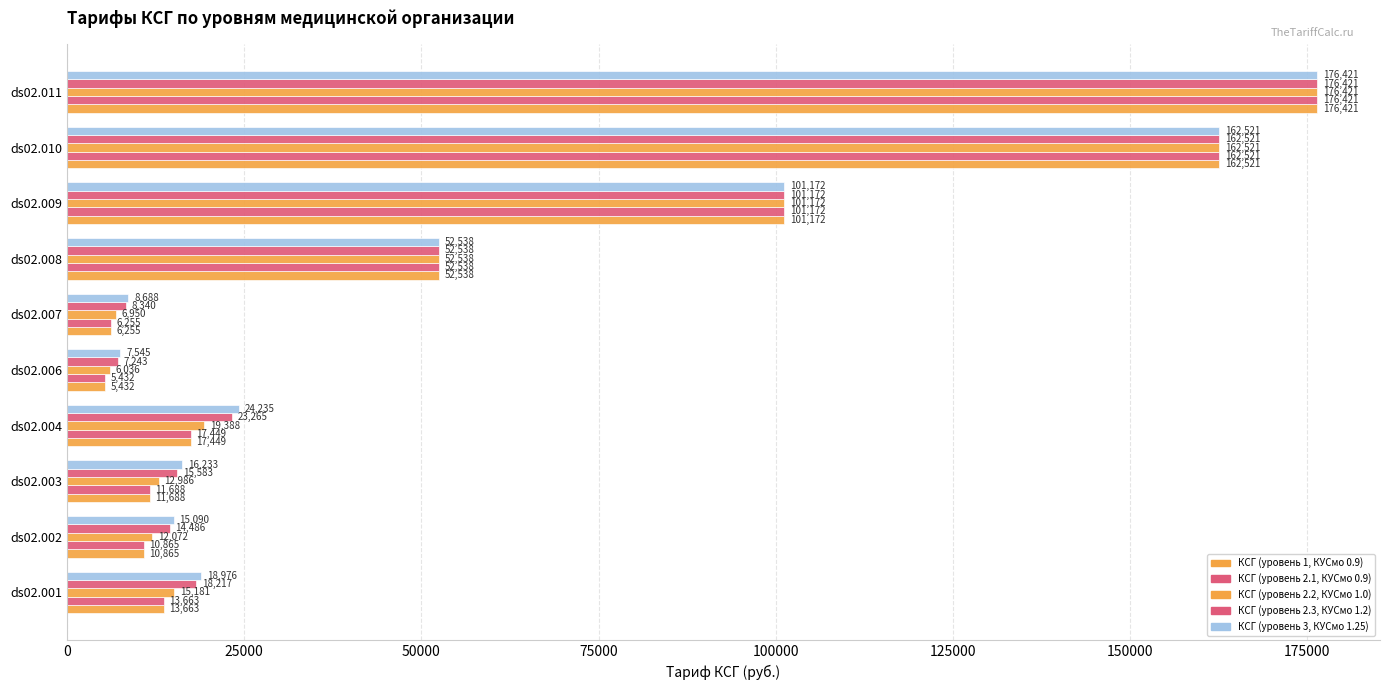

Which series has the largest total across all categories?

КСГ (уровень 3, КУСмо 1.25)